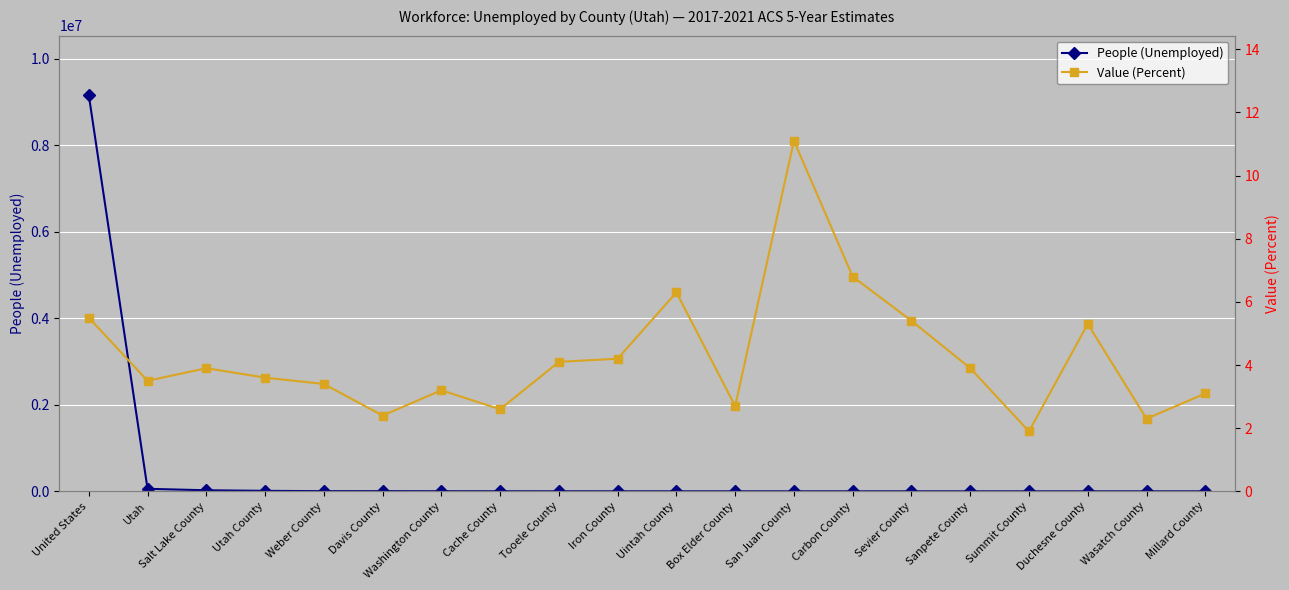

Reading left to right, what are all the values shown in this chart?

People (Unemployed): 9161615.0	58170.0	24804.0	11441.0	4543.0	4377.0	2453.0	1700.0	1484.0	1098.0	942.0	711.0	664.0	599.0	523.0	473.0	443.0	435.0	402.0	177.0
Value (Percent): 5.5	3.5	3.9	3.6	3.4	2.4	3.2	2.6	4.1	4.2	6.3	2.7	11.1	6.8	5.4	3.9	1.9	5.3	2.3	3.1